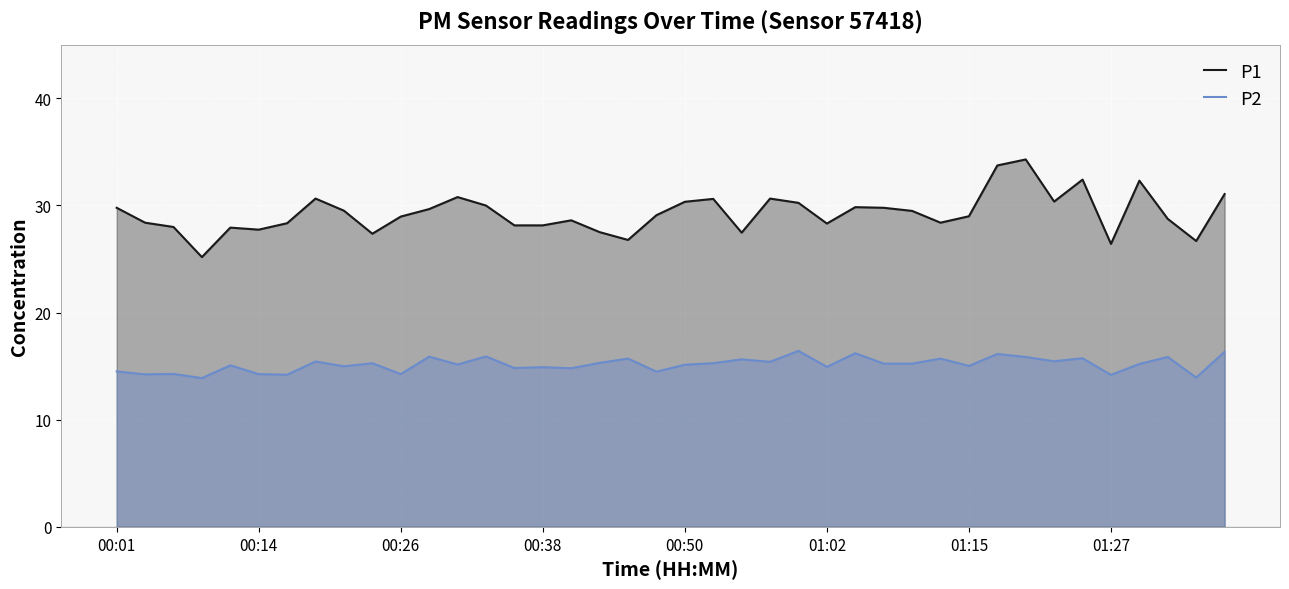

What are all the series names shown in the legend?

P1, P2